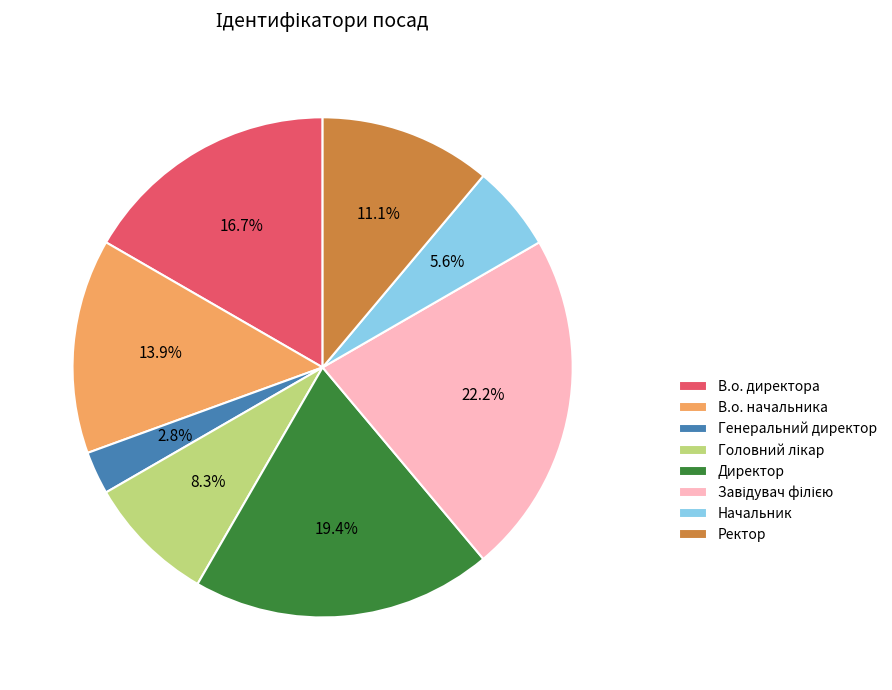

What percentage is NOT represented by В.о. директора?

83.3%